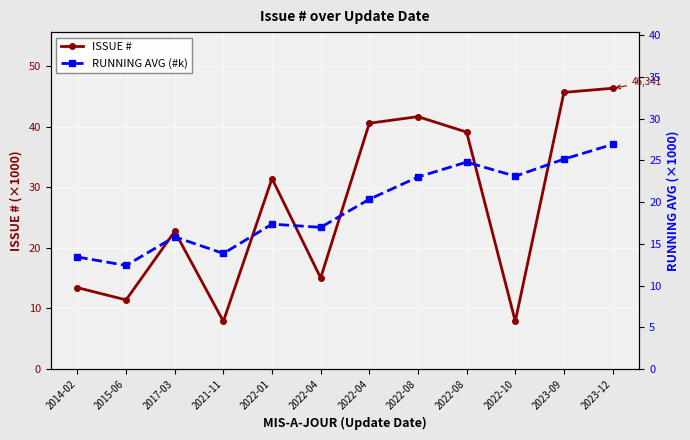

Which series has the widest spread of values?

ISSUE #